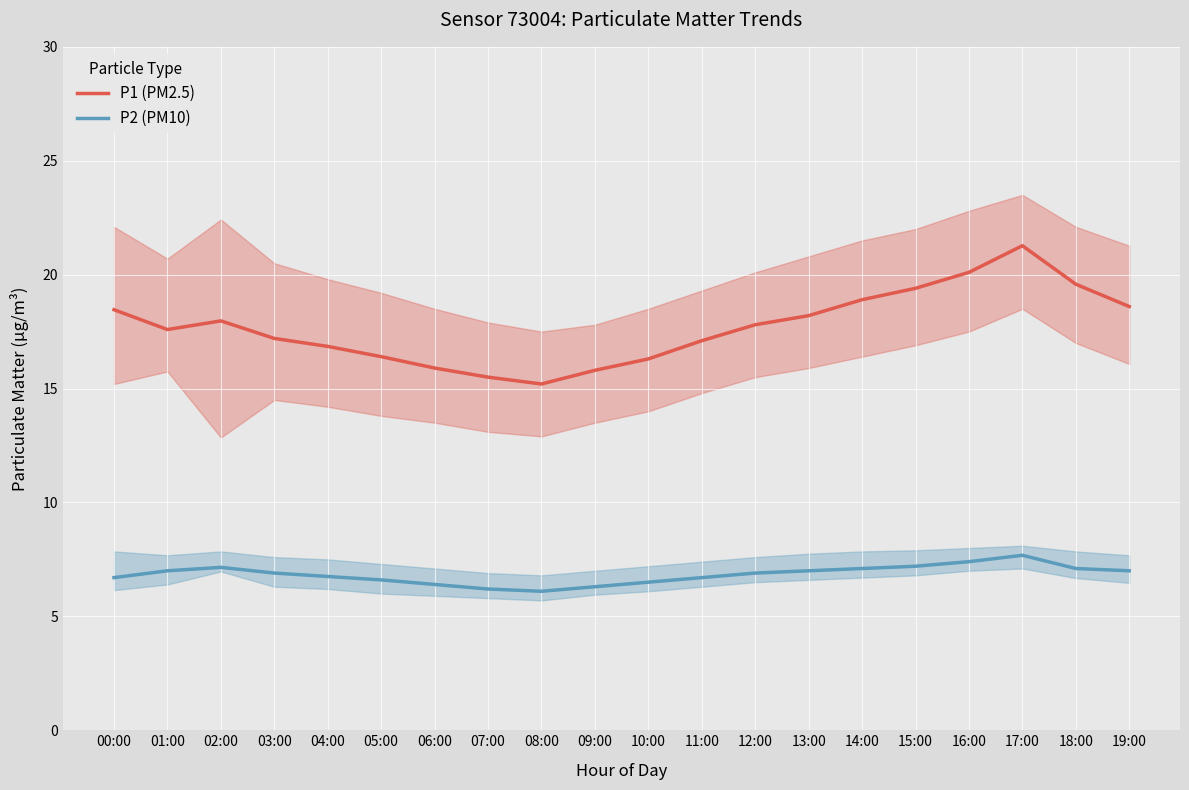

What is the minimum value for P1 (PM2.5)?

15.2